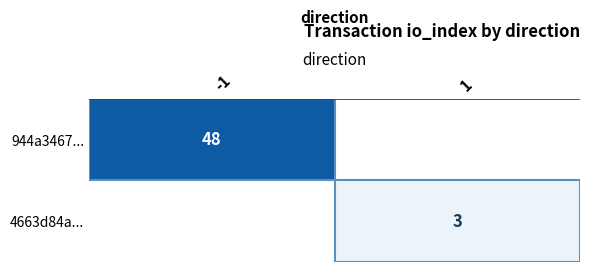

The value of 4663d84a... at 1 is 3. True or false?

True